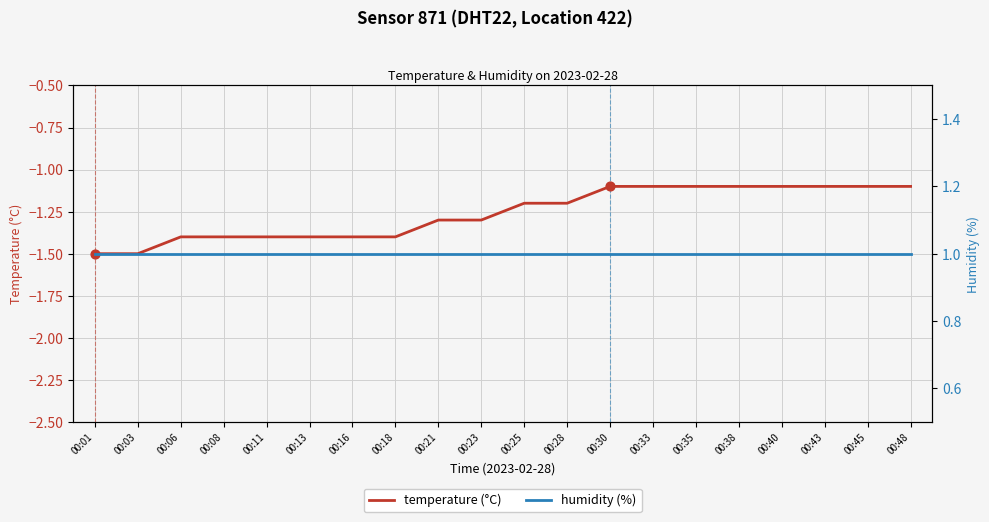

Which series contains the highest Y value?

humidity (%)